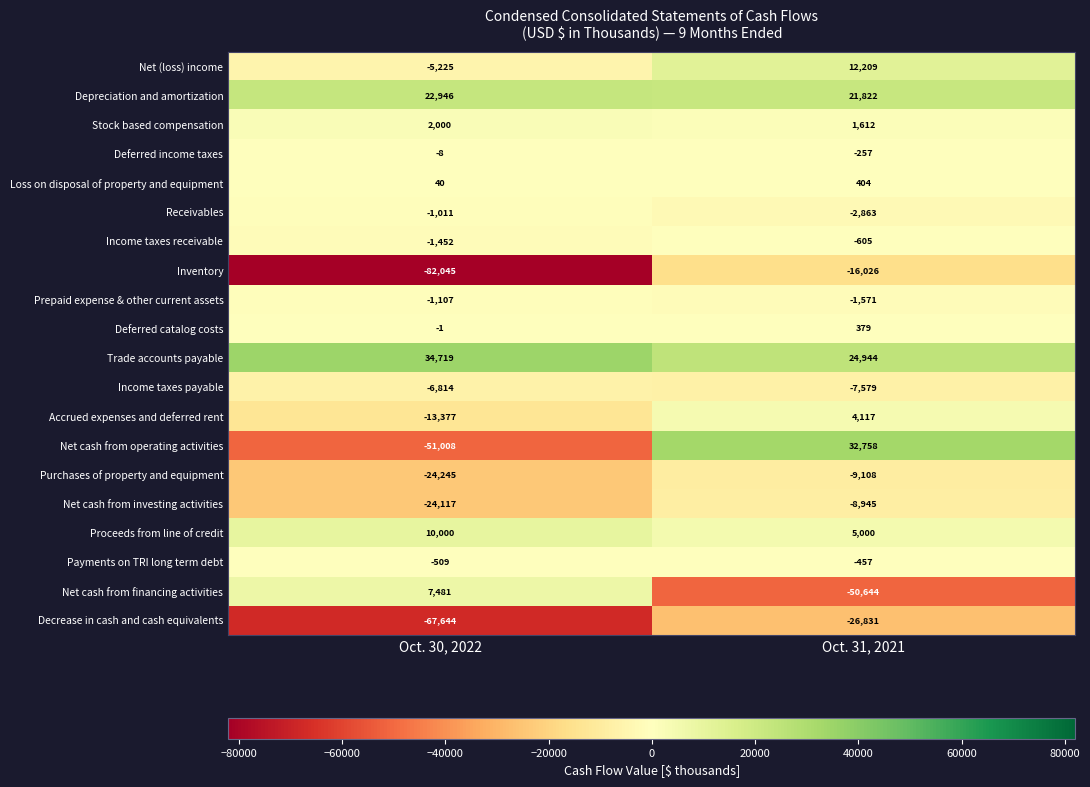

At which category does the chart reach its peak across all series?

Oct. 30, 2022